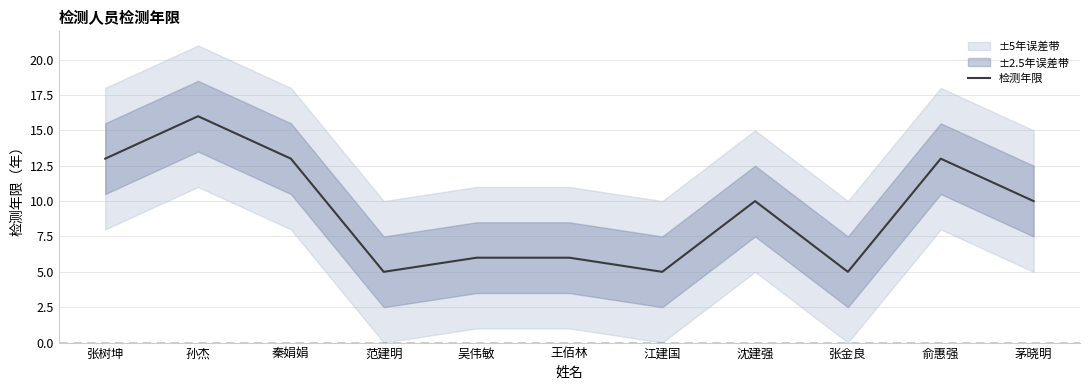

What is the difference between the values at 张金良 and 张树坤?

8